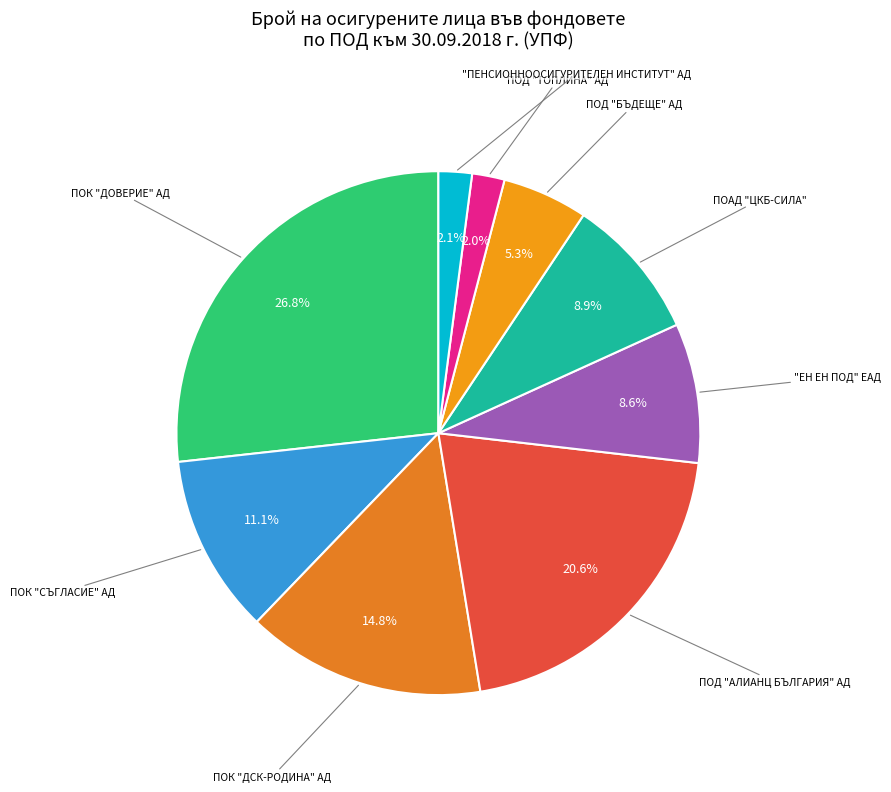

To the nearest percent, what is the average slice percentage?

11%